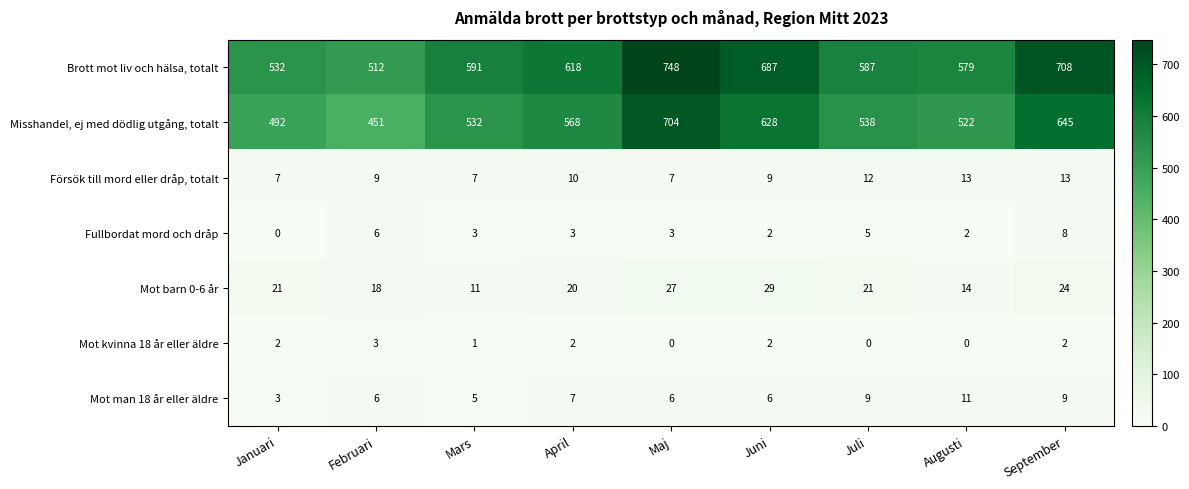

What is the total value across all series at Januari?

1057